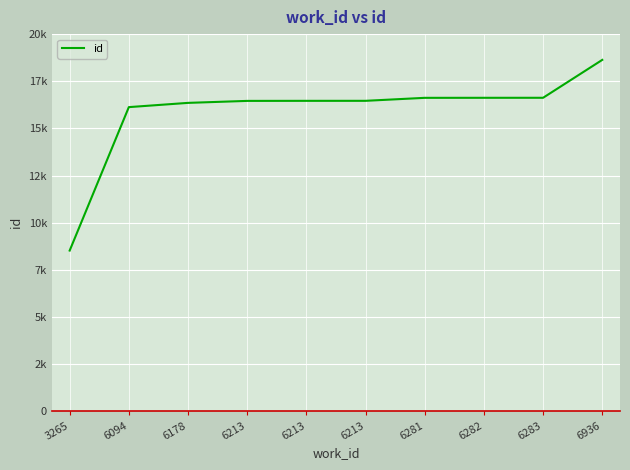

What is the difference between the maximum and second lowest values?

2504